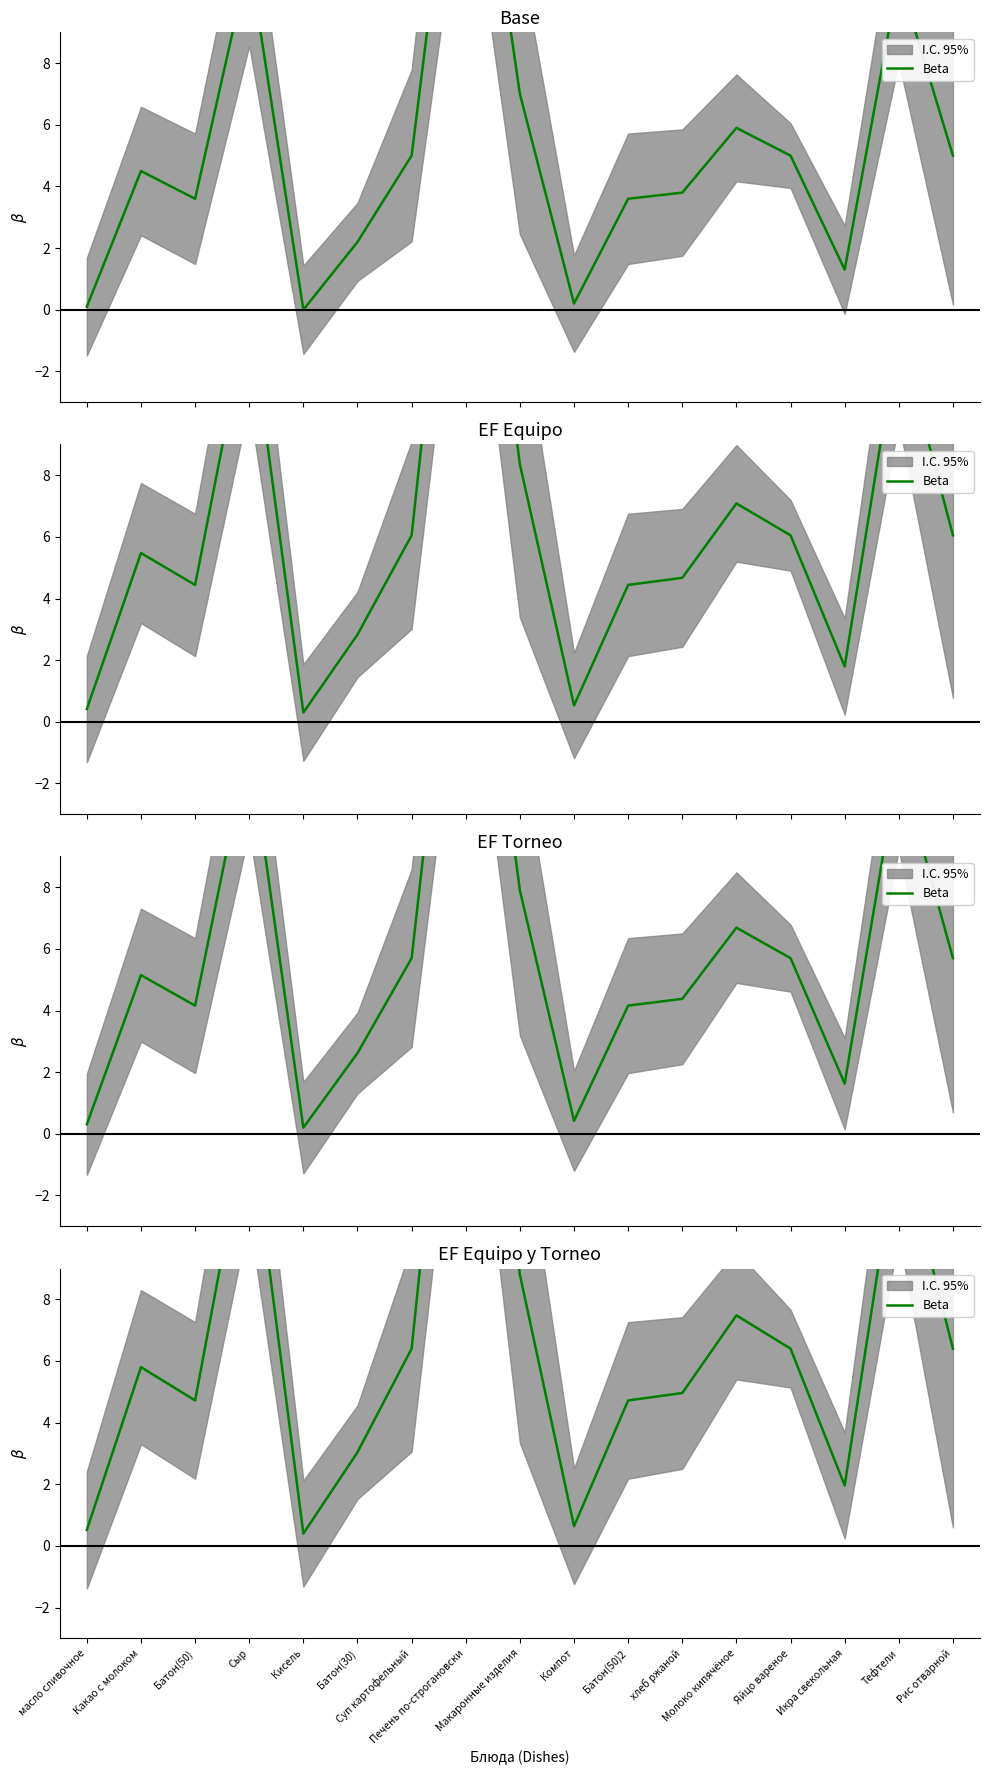

Reading left to right, list all the values displayed in this chart.

0.5	5.8	4.7	14.1	0.4	3.0	6.4	23.3	8.8	0.6	4.7	5.0	7.5	6.4	2.0	13.4	6.4